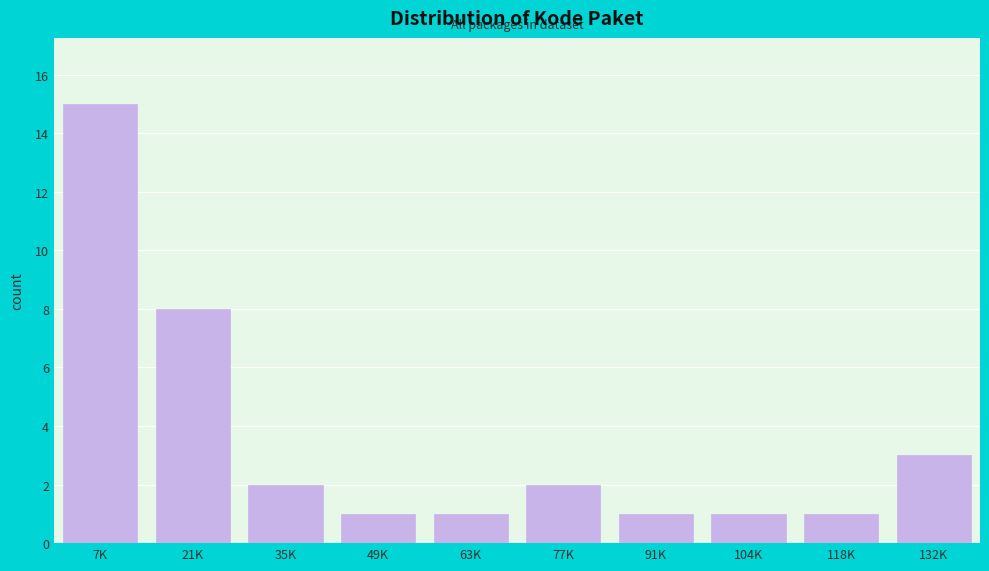

Reading left to right, transcribe all the data shown in this chart.

7K=15	21K=8	35K=2	49K=1	63K=1	77K=2	91K=1	104K=1	118K=1	132K=3